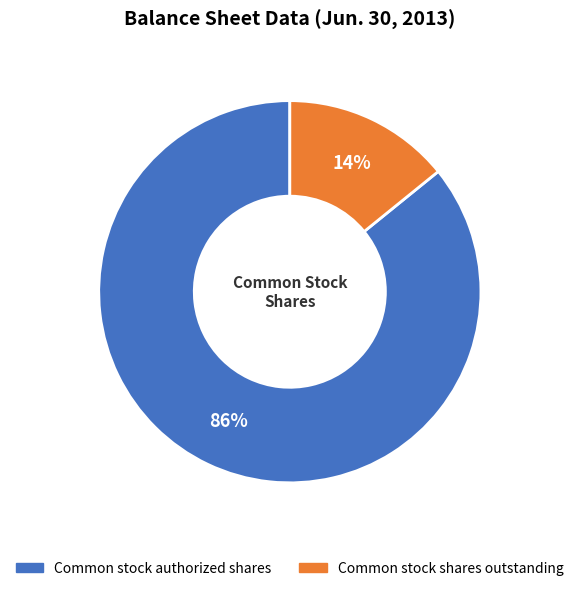

Which has a higher value, Common stock authorized shares or Common stock shares outstanding?

Common stock authorized shares